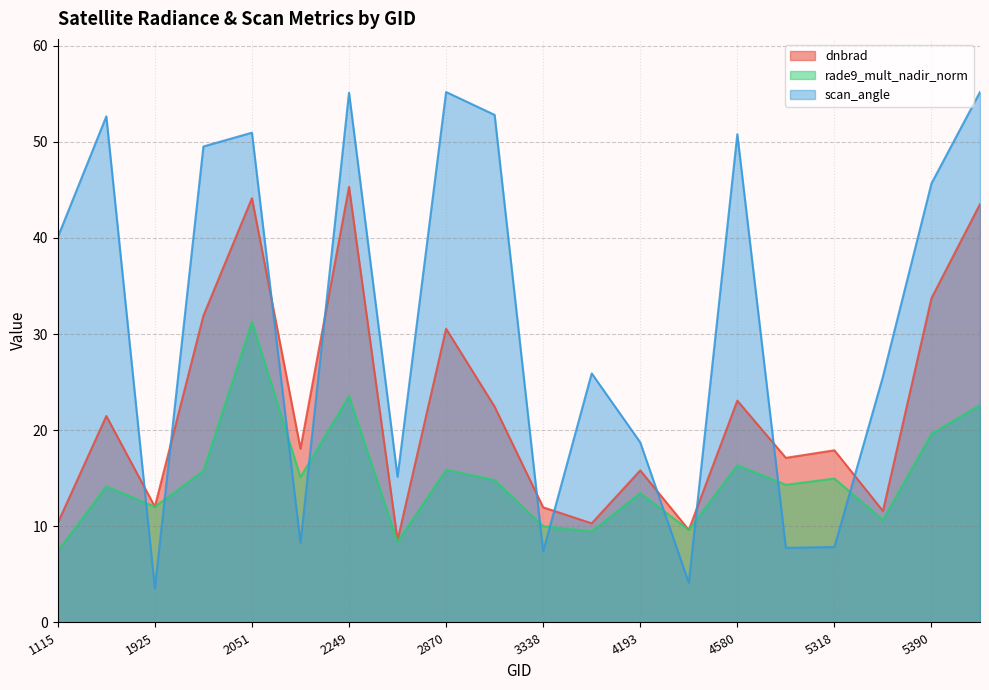

Which has a higher value, 1115 or 4445?

1115